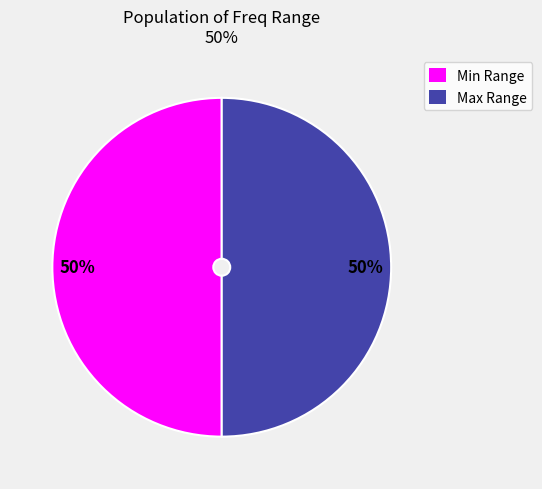

To the nearest percent, what is the average slice percentage?

50%